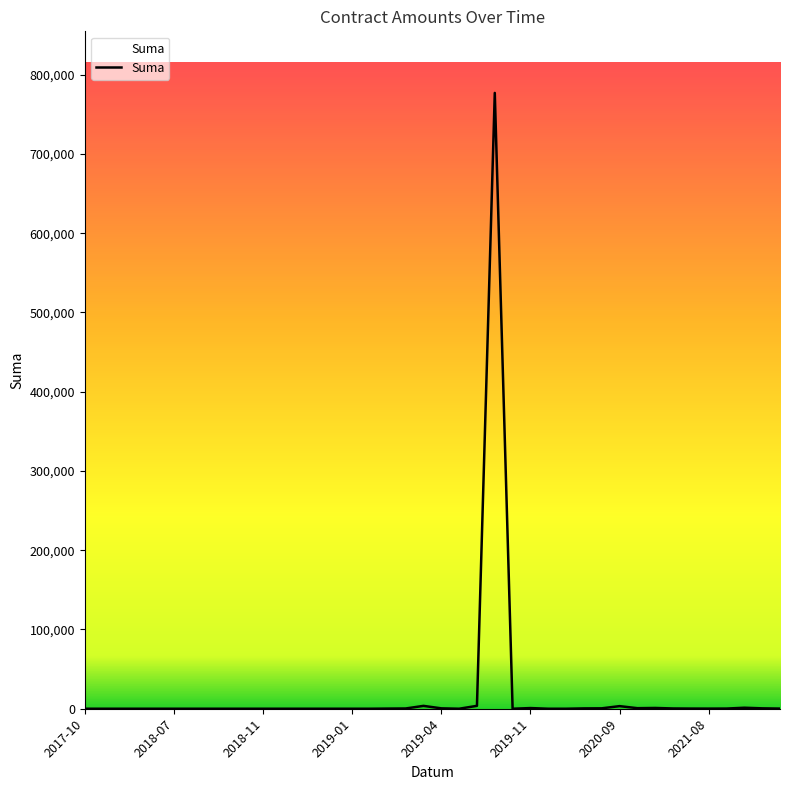

What is the greatest value displayed?

777062.9